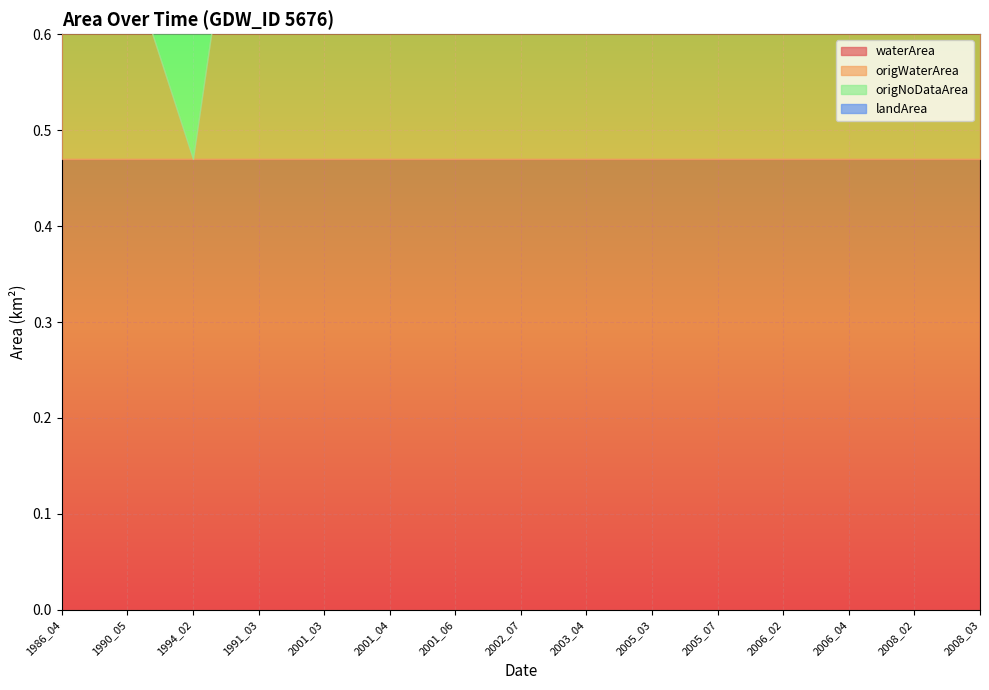

What is the spread (max minus min) of values at 1990_05?

0.5